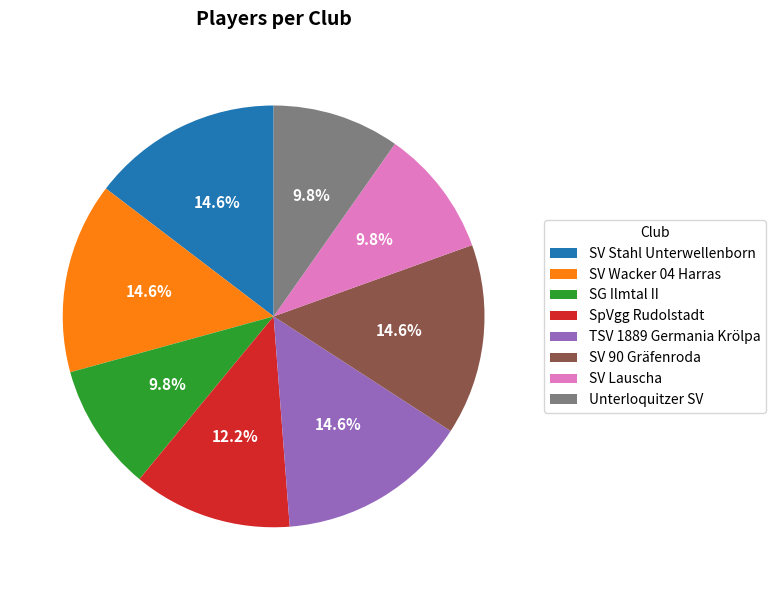

Does any single category account for the majority?

No